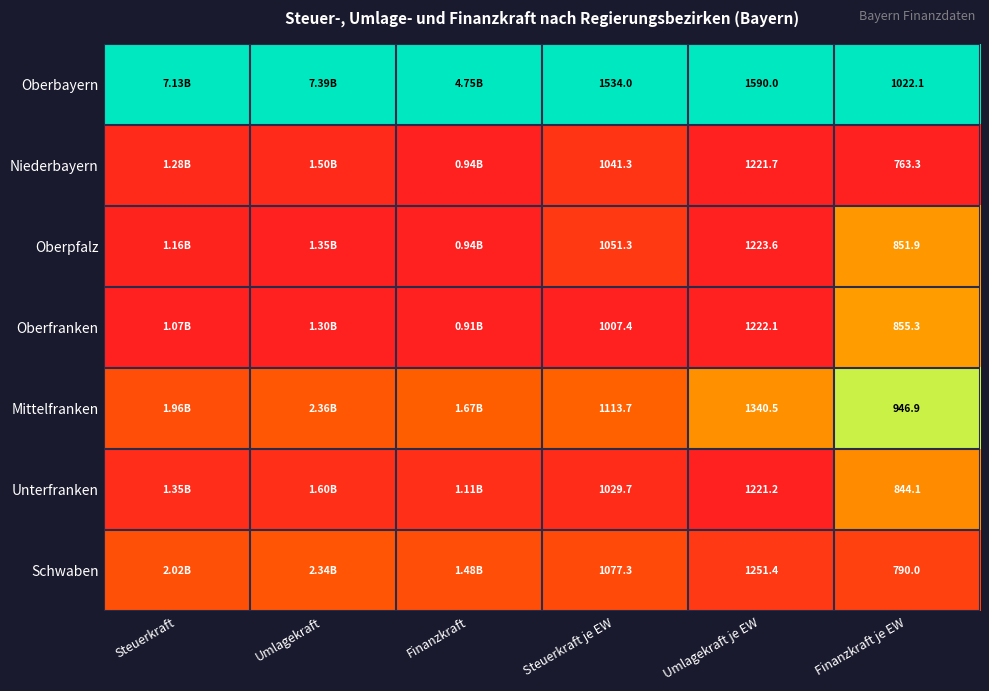

Is the value of Unterfranken at Umlagekraft je EW greater than the value of Niederbayern at Steuerkraft je EW?

Yes